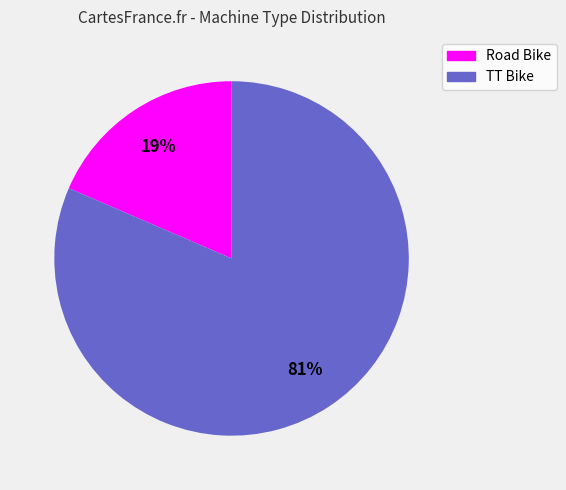

The Road Bike slice represents 5% of the pie. True or false?

False